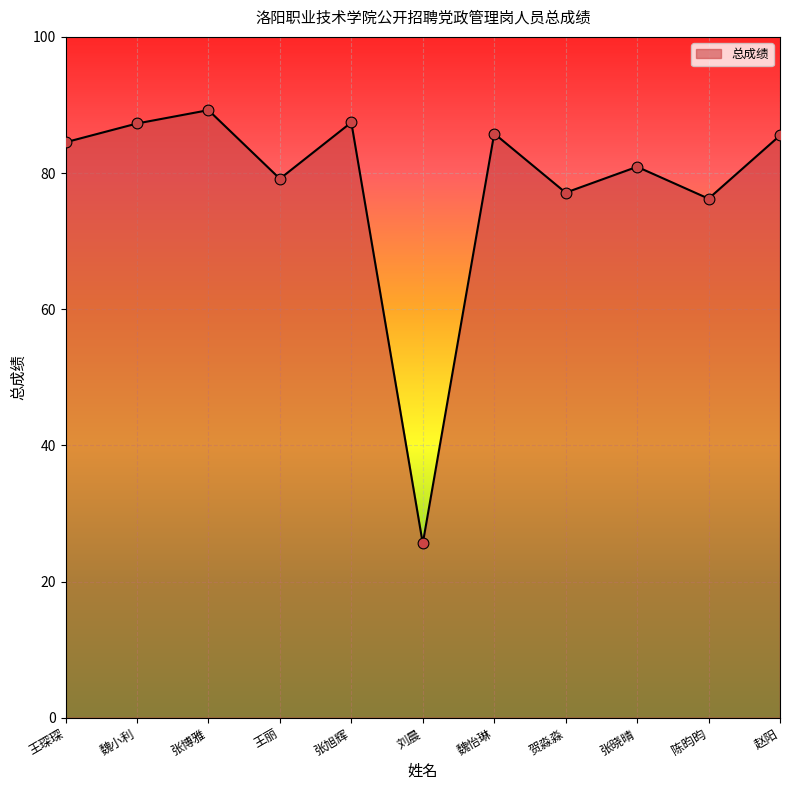

What is the change in value from 魏怡琳 to 张晓晴?

-4.9